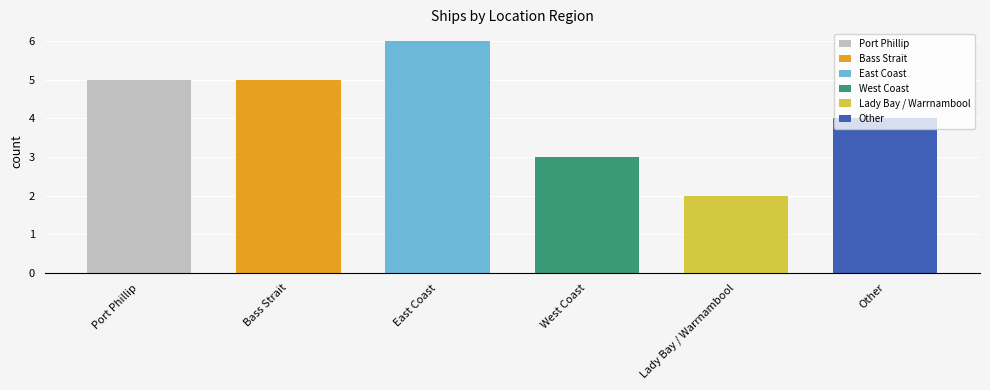

What is the change in value from Bass Strait to East Coast?

+1